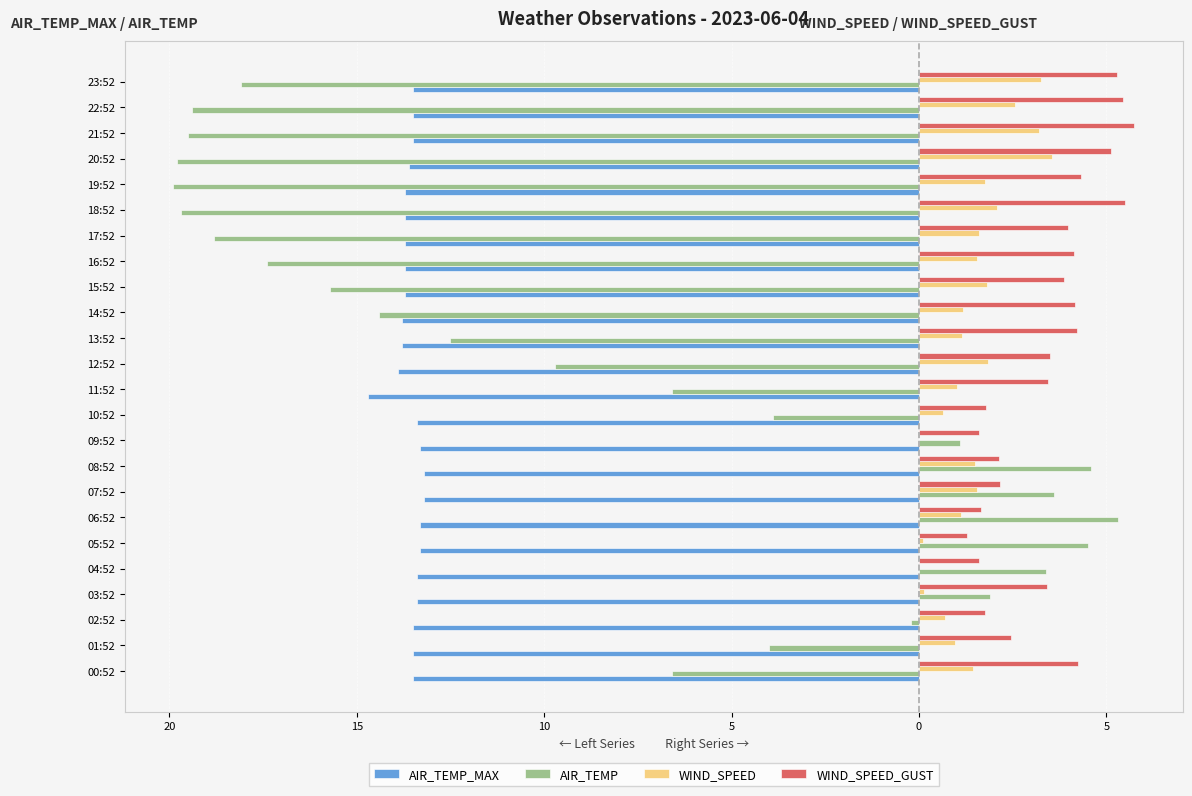

What is the sum of all WIND_SPEED_GUST values?

82.8